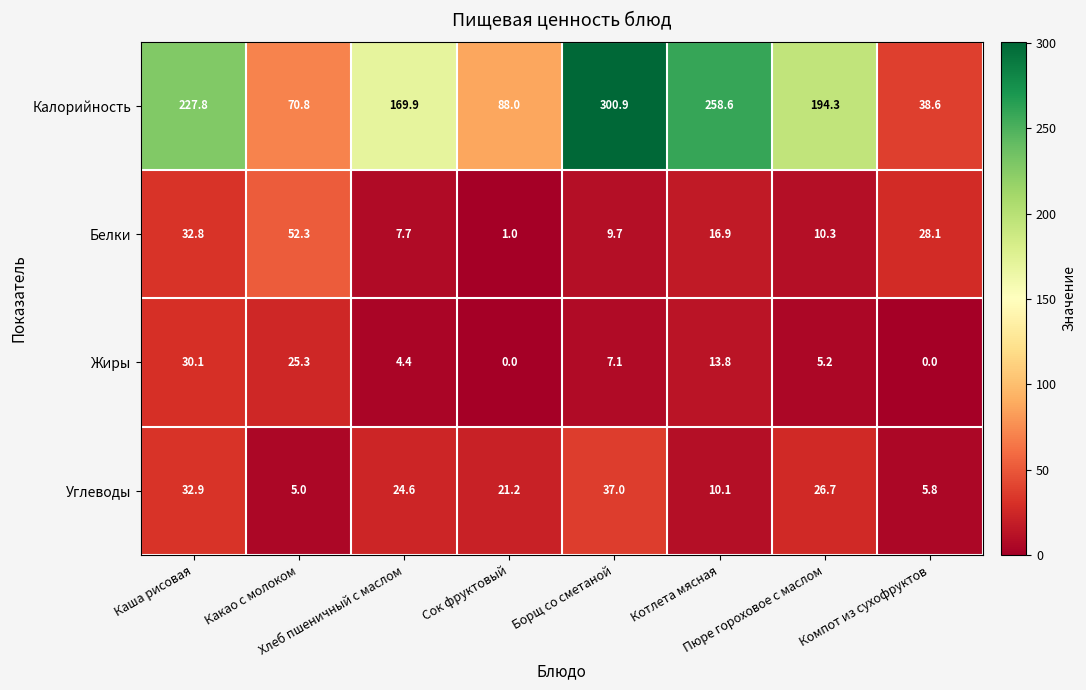

What is the greatest value displayed?

300.9